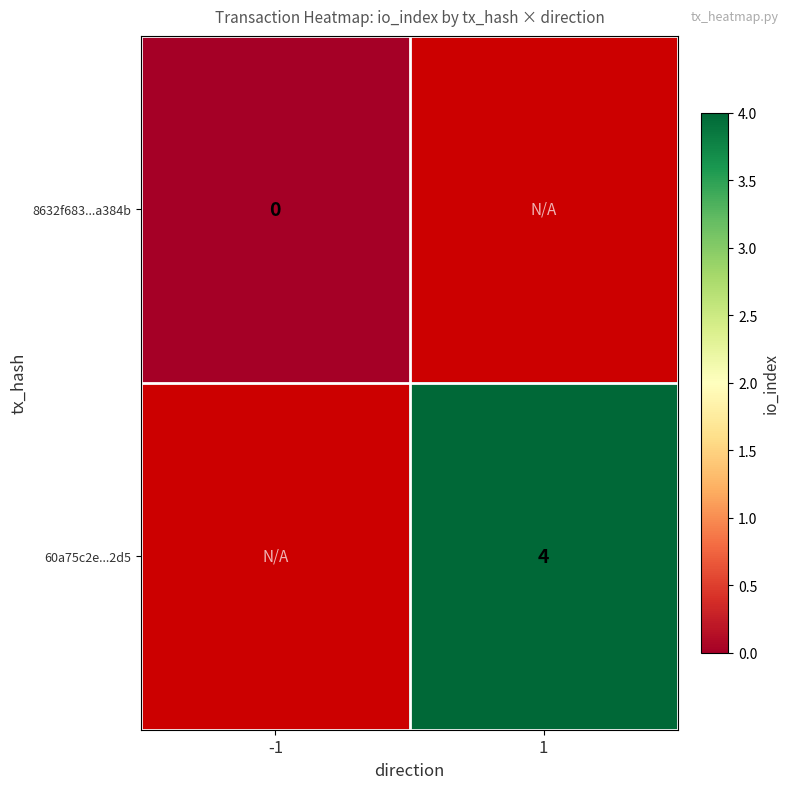

Is it true that 60a75c2e...2d5 equals 1 at 1?

False